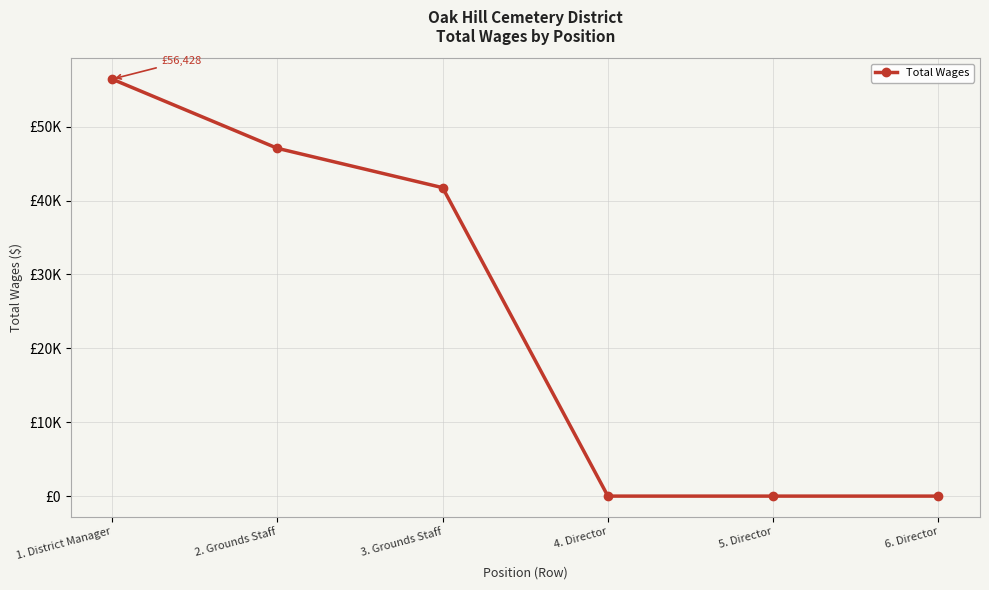

Reading right to left, extract all data points from this chart.

0	0	0	41739	47065	56428